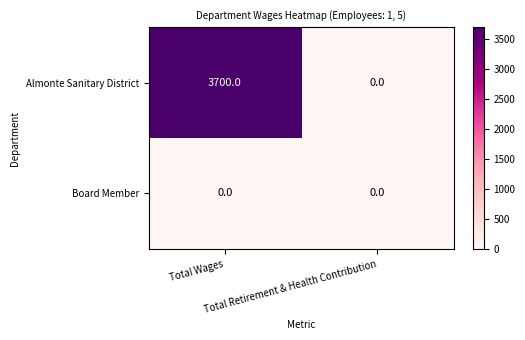

List the series in order of their peak value, highest first.

Almonte Sanitary District, Board Member